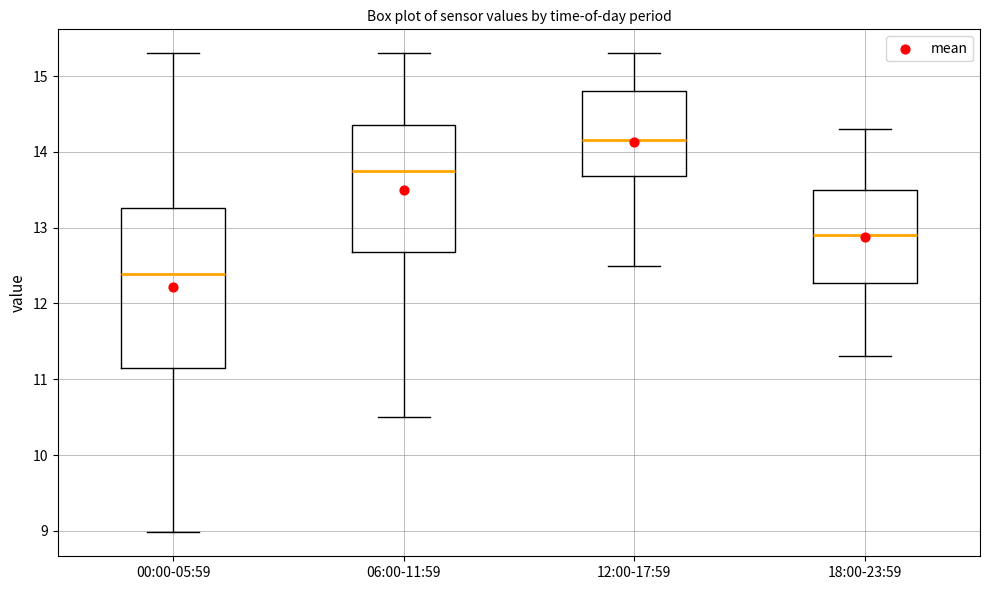

Which box is the tallest, from its lower edge to its upper edge?

00:00-05:59